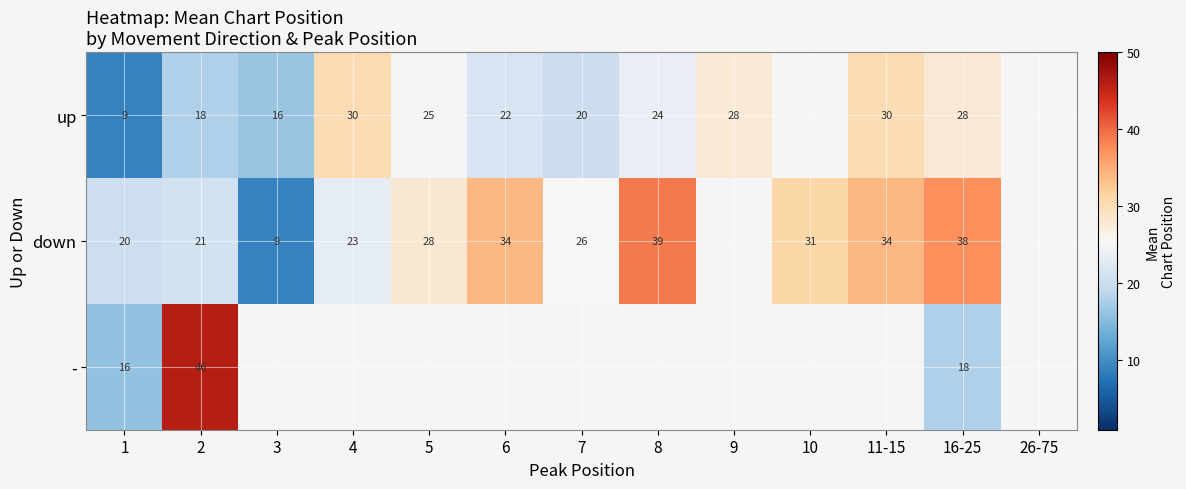

Is the value of up at 6 greater than the value of down at 2?

Yes